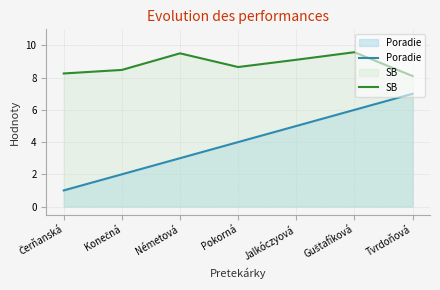

The value of SB at Tvrdoňová is 10.9. True or false?

False